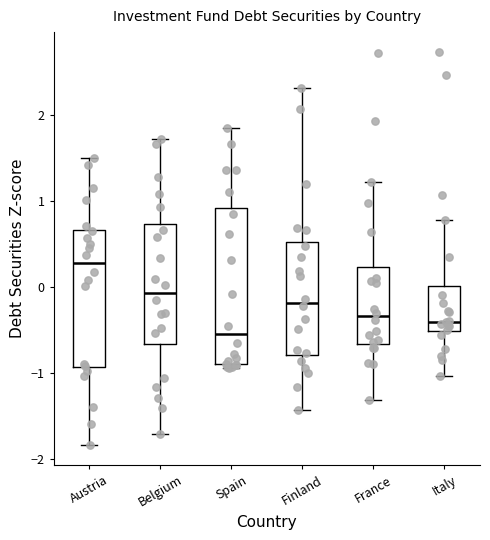

Which box is the tallest, from its lower edge to its upper edge?

Spain